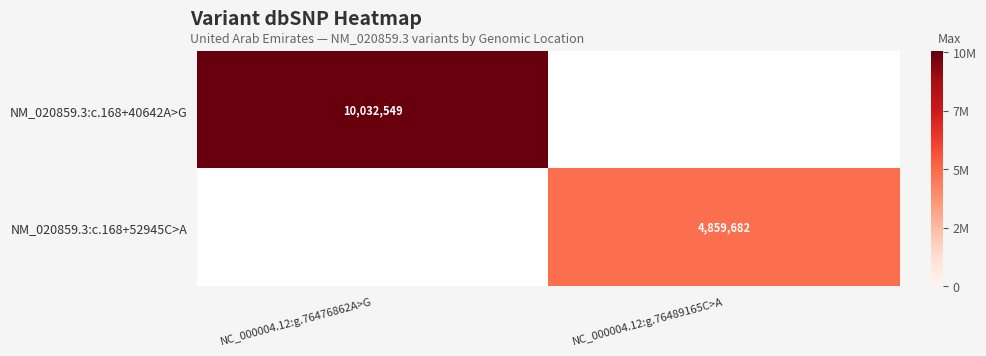

Is the value of NM_020859.3:c.168+40642A>G at NC_000004.12:g.76476862A>G greater than the value of NM_020859.3:c.168+52945C>A at NC_000004.12:g.76489165C>A?

Yes